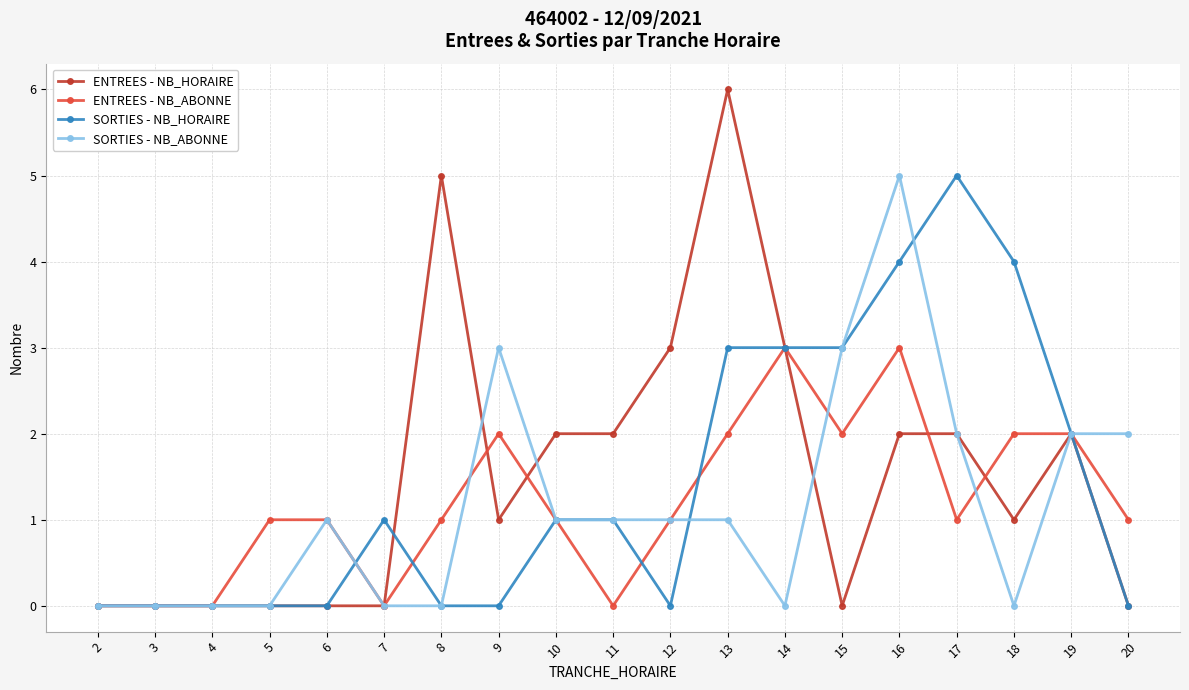

True or false: SORTIES - NB_HORAIRE has more than 1 interior local peaks.

True